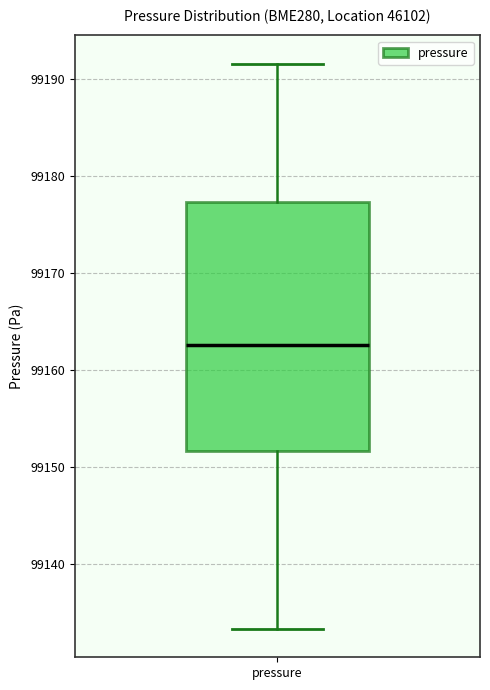

Where does the median line of the box for pressure sit on the y-axis? The values are not printed on the chart, so give them approximately, as read against the axis.

99163